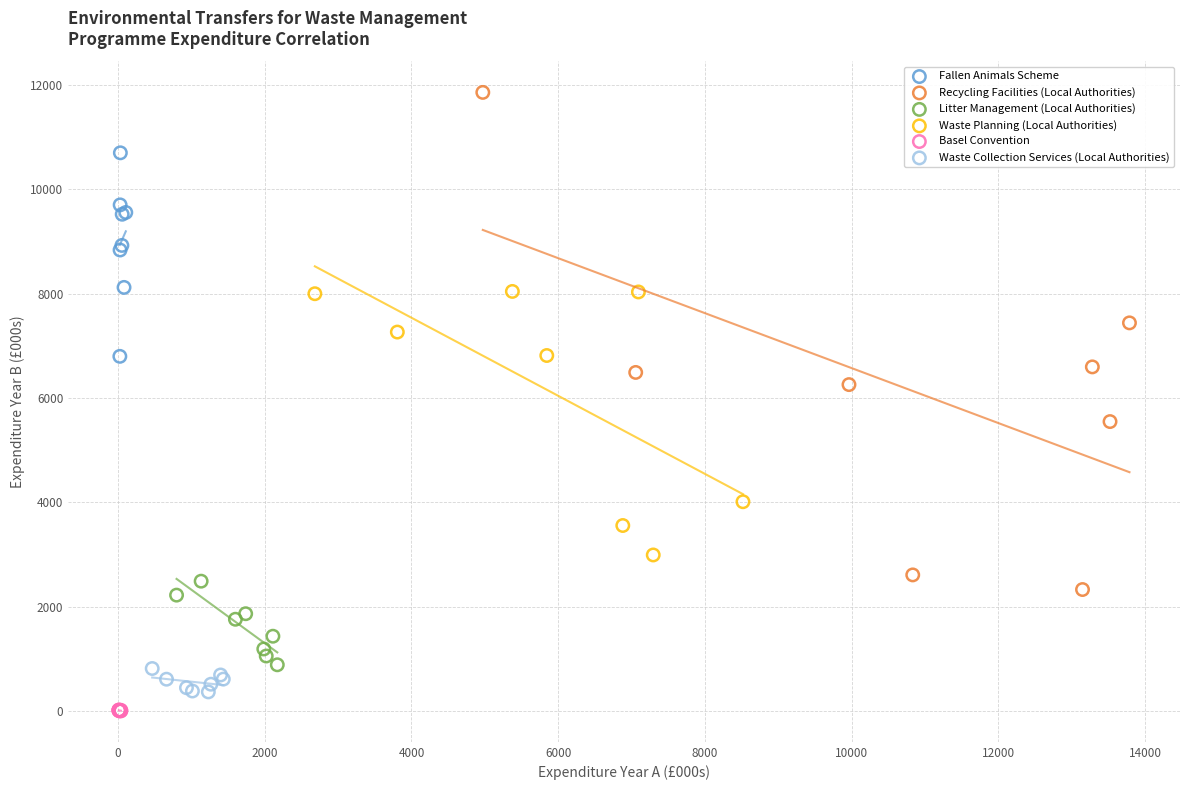

Which series contains the highest Y value?

Recycling Facilities (Local Authorities)